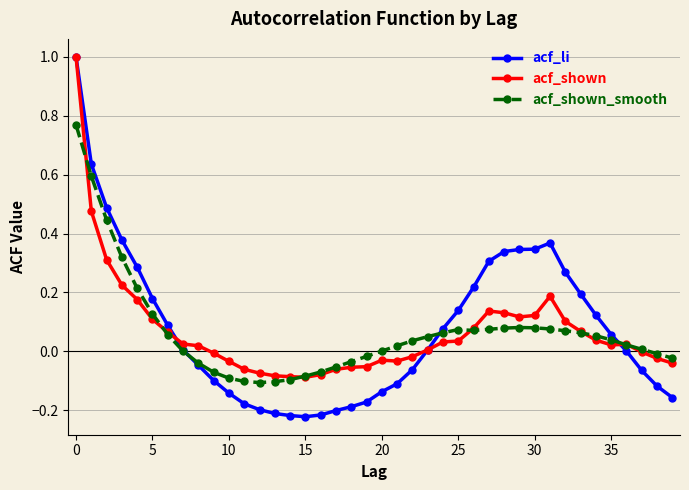

Which series has the widest spread of values?

acf_li